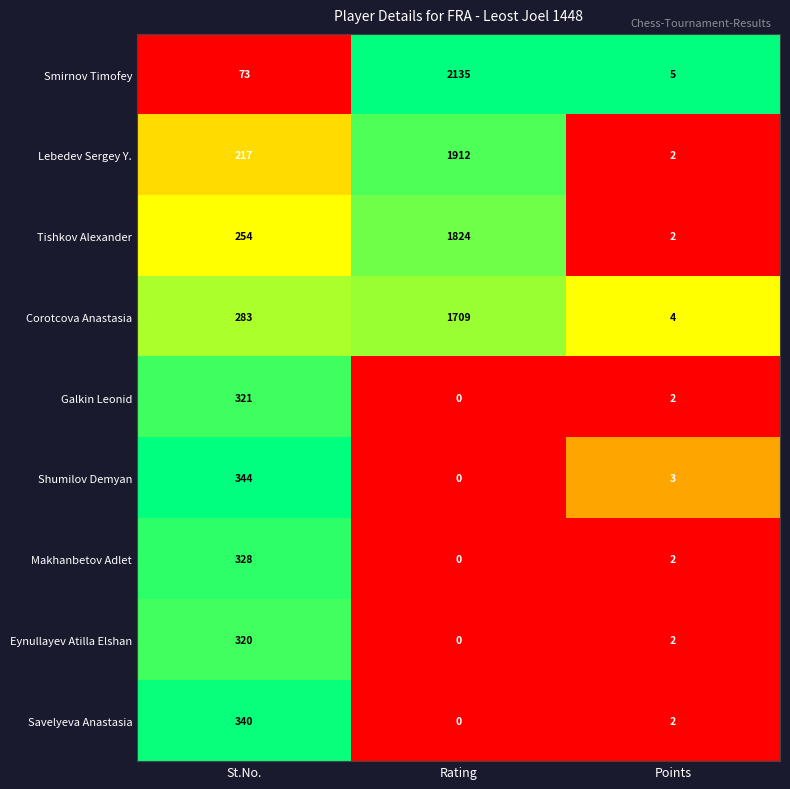

Is it true that Tishkov Alexander equals 2 at Points?

True